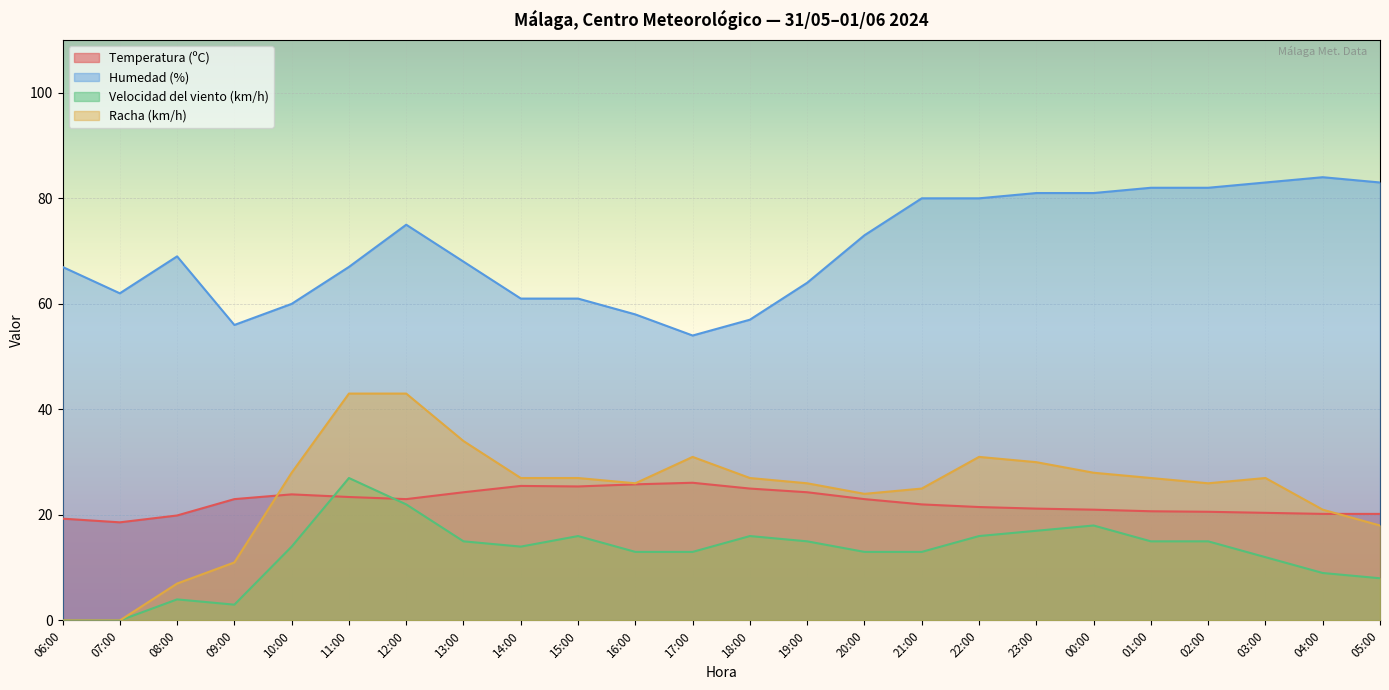

Reading left to right, list all the values displayed in this chart.

Temperatura (ºC): 06:00=19.3	07:00=18.6	08:00=19.9	09:00=23.0	10:00=23.9	11:00=23.4	12:00=23.0	13:00=24.3	14:00=25.5	15:00=25.4	16:00=25.8	17:00=26.1	18:00=25.0	19:00=24.3	20:00=23.0	21:00=22.0	22:00=21.5	23:00=21.2	00:00=21.0	01:00=20.7	02:00=20.6	03:00=20.4	04:00=20.2	05:00=20.2
Humedad (%): 06:00=67.0	07:00=62.0	08:00=69.0	09:00=56.0	10:00=60.0	11:00=67.0	12:00=75.0	13:00=68.0	14:00=61.0	15:00=61.0	16:00=58.0	17:00=54.0	18:00=57.0	19:00=64.0	20:00=73.0	21:00=80.0	22:00=80.0	23:00=81.0	00:00=81.0	01:00=82.0	02:00=82.0	03:00=83.0	04:00=84.0	05:00=83.0
Velocidad del viento (km/h): 06:00=0.0	07:00=0.0	08:00=4.0	09:00=3.0	10:00=14.0	11:00=27.0	12:00=22.0	13:00=15.0	14:00=14.0	15:00=16.0	16:00=13.0	17:00=13.0	18:00=16.0	19:00=15.0	20:00=13.0	21:00=13.0	22:00=16.0	23:00=17.0	00:00=18.0	01:00=15.0	02:00=15.0	03:00=12.0	04:00=9.0	05:00=8.0
Racha (km/h): 06:00=0.0	07:00=0.0	08:00=7.0	09:00=11.0	10:00=28.0	11:00=43.0	12:00=43.0	13:00=34.0	14:00=27.0	15:00=27.0	16:00=26.0	17:00=31.0	18:00=27.0	19:00=26.0	20:00=24.0	21:00=25.0	22:00=31.0	23:00=30.0	00:00=28.0	01:00=27.0	02:00=26.0	03:00=27.0	04:00=21.0	05:00=18.0